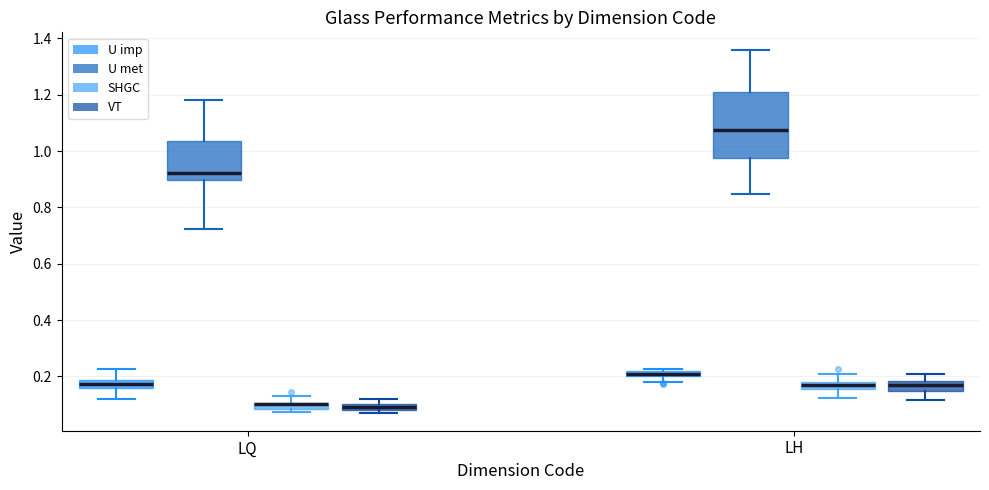

Where does the upper whisker of the box for LQ (SHGC) end on the y-axis? The values are not printed on the chart, so give them approximately, as read against the axis.

0.12